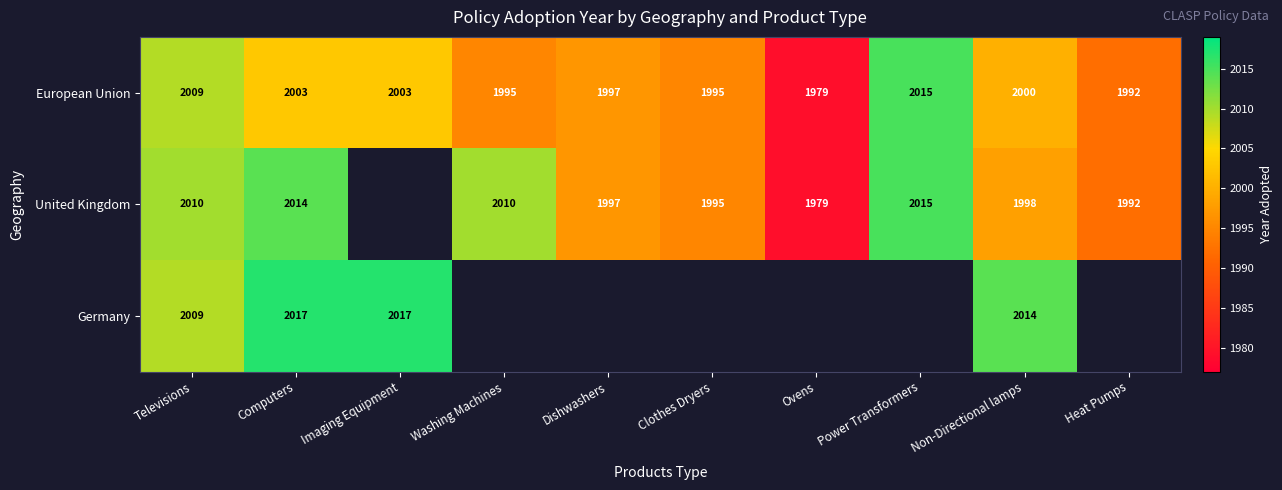

Which label corresponds to the largest value in the chart?

Computers